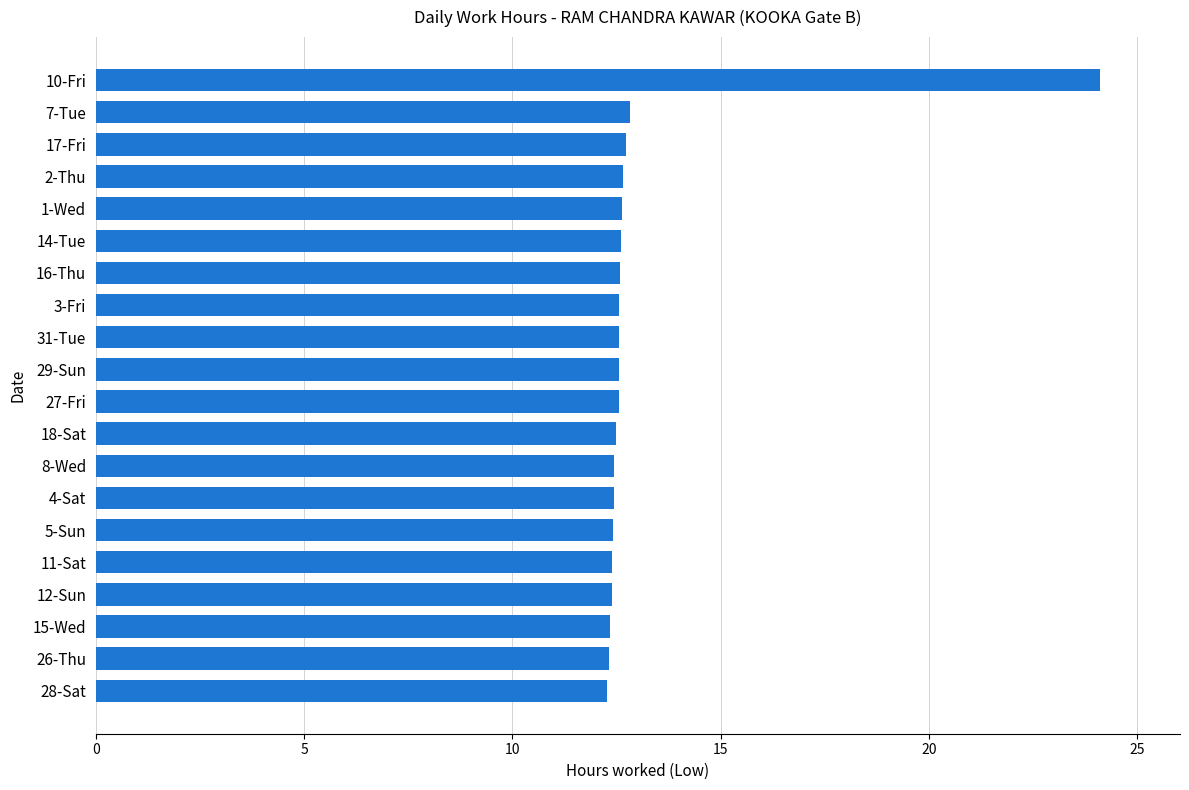

What is the sum of the values at 15-Wed and 16-Thu?

24.9